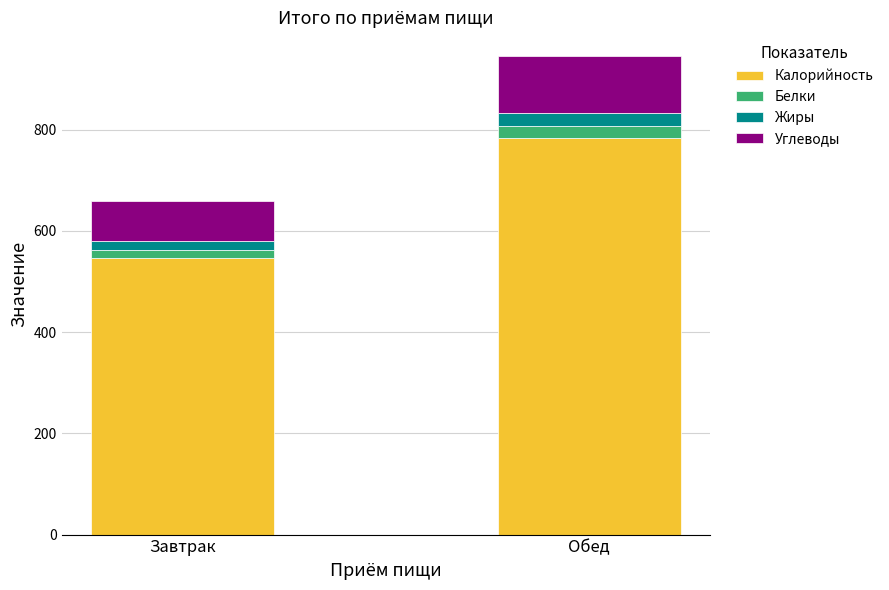

The value of Калорийность at Обед is 783.2. True or false?

True